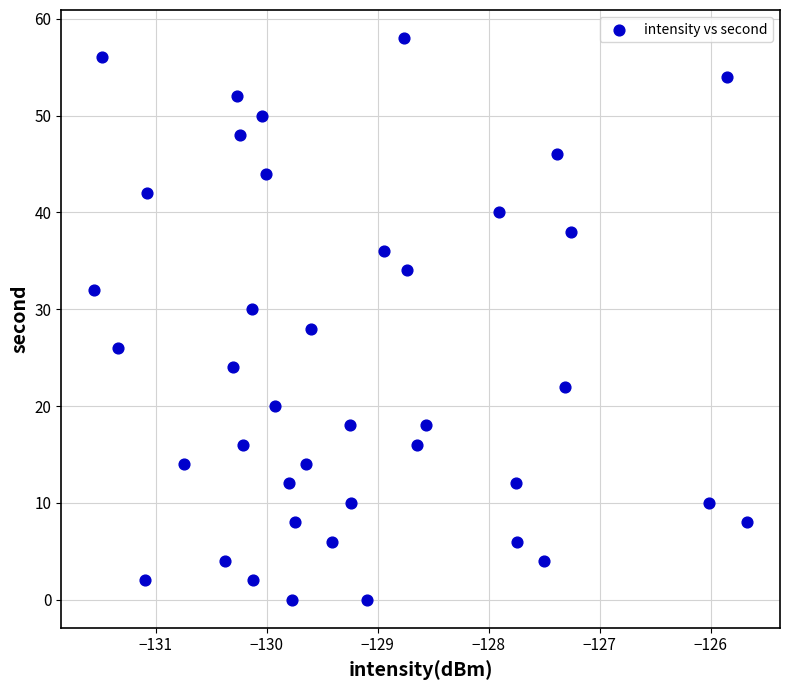

What is the range of Y values (max minus min)?

58